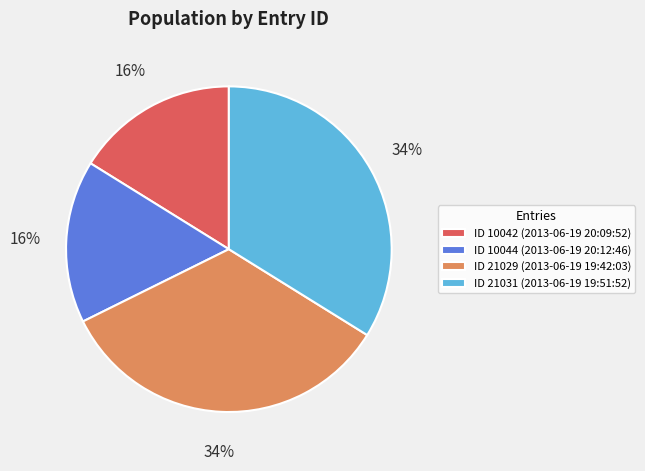

Between ID 10042 (2013-06-19 20:09:52) and ID 21029 (2013-06-19 19:42:03), which is larger?

ID 21029 (2013-06-19 19:42:03)